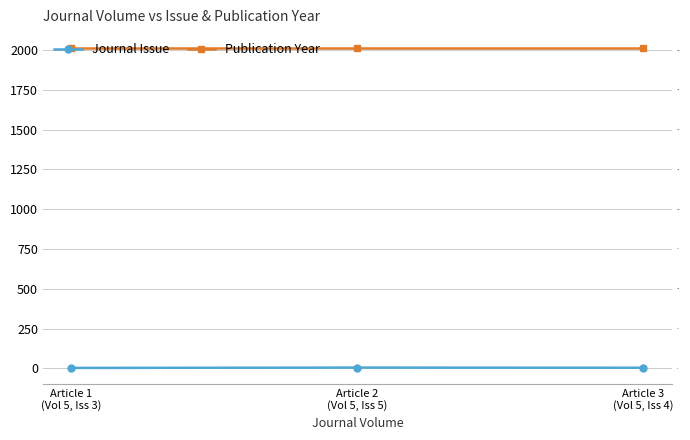

Reading left to right, what are all the values shown in this chart?

Journal Issue: 3	5	4
Publication Year: 2012	2012	2012